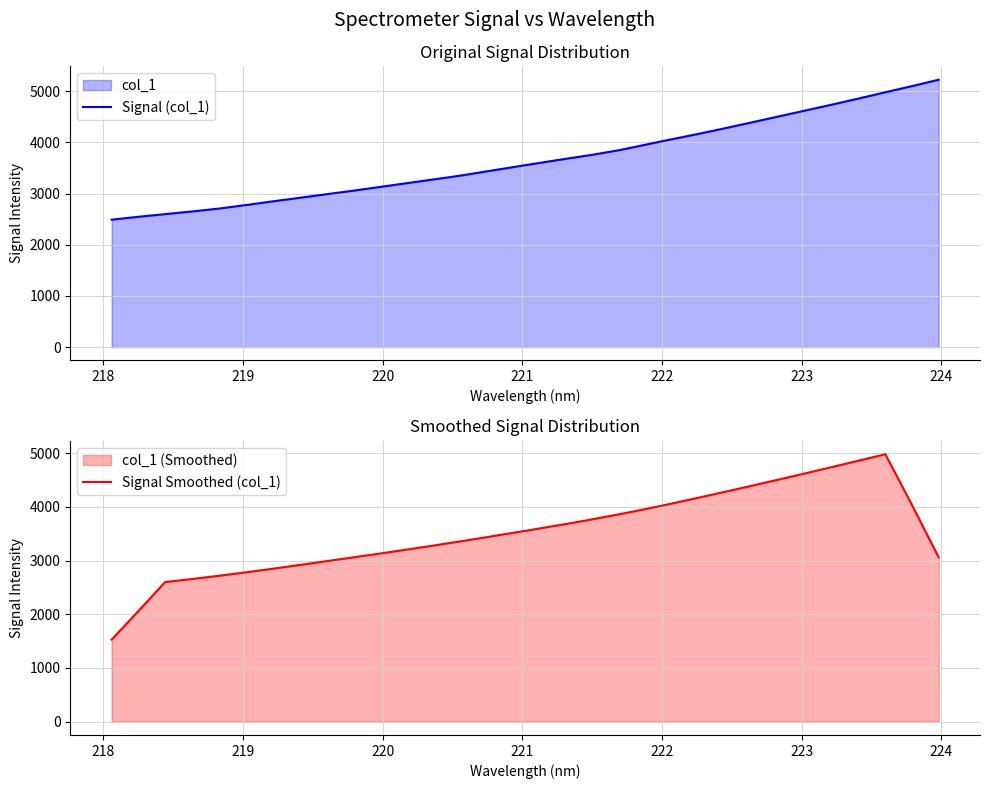

How many data points in Signal Smoothed (col_1) are above 3512?

16